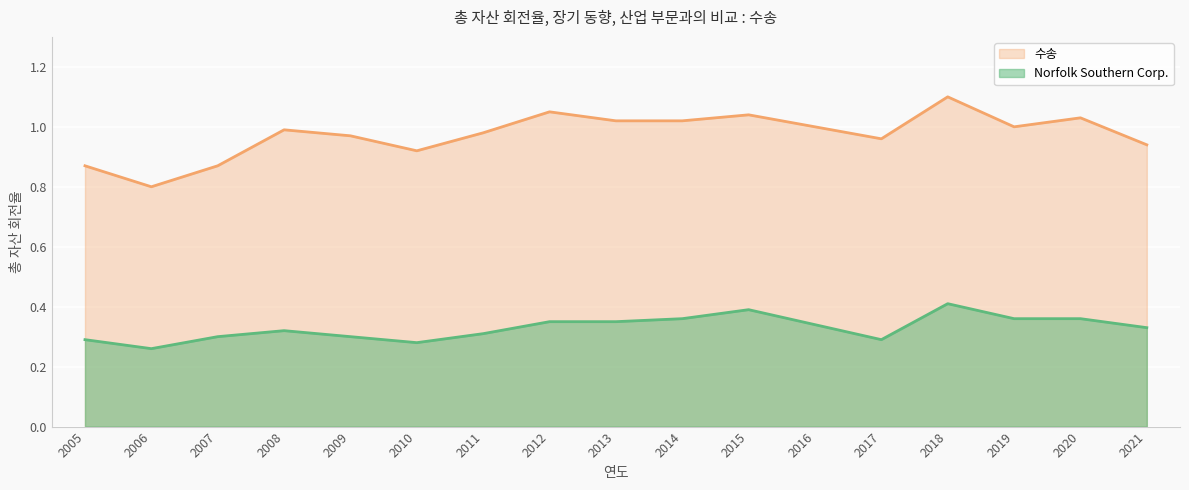

In 수송, how many points are higher than both neighbors (excluding endpoints)?

5